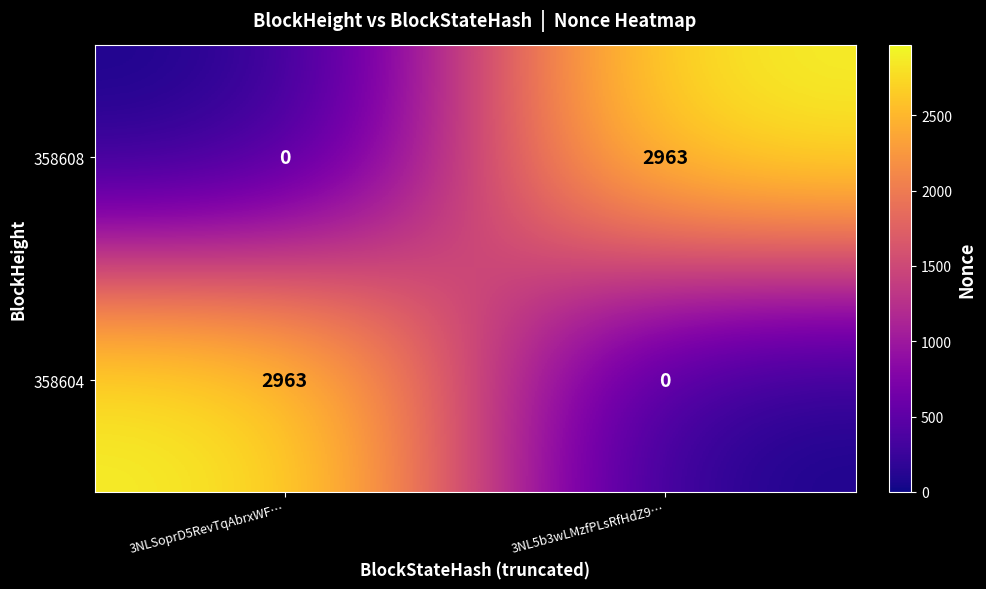

How many series are shown in this chart?

2